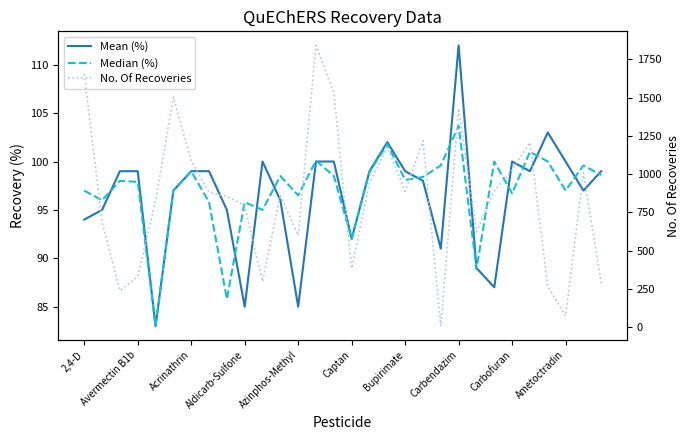

What value does the Median (%) series have at 19?

98.4